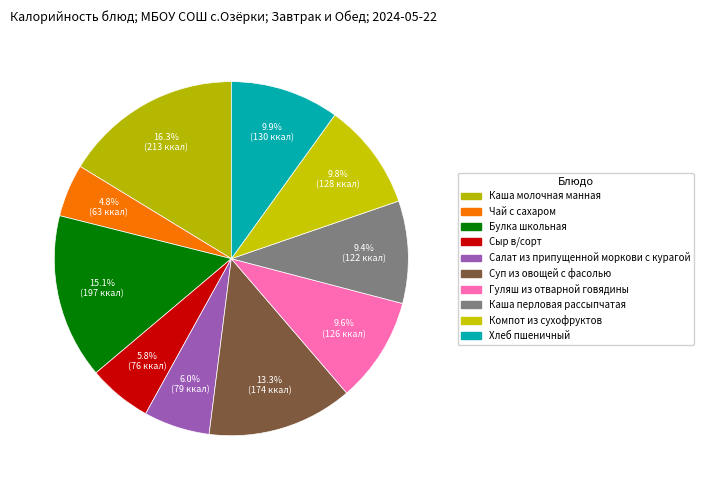

Does any single category account for the majority?

No